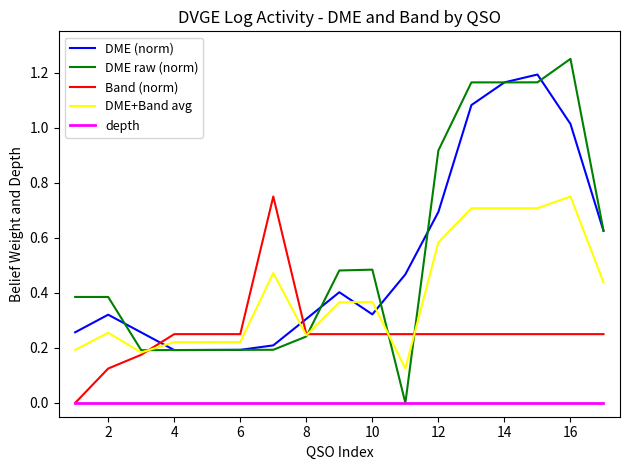

Does the chart have visible grid lines?

No